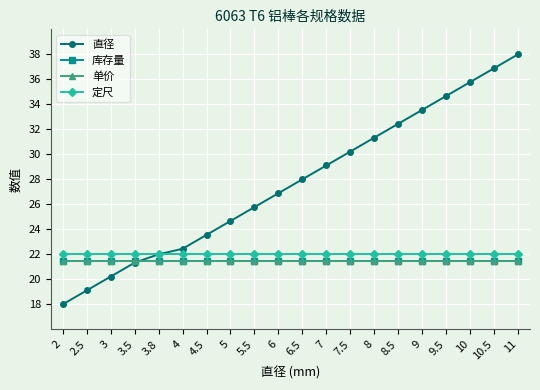

List the labels in order of 单价 value, largest first.

2, 2.5, 3, 3.5, 3.8, 4, 4.5, 5, 5.5, 6, 6.5, 7, 7.5, 8, 8.5, 9, 9.5, 10, 10.5, 11